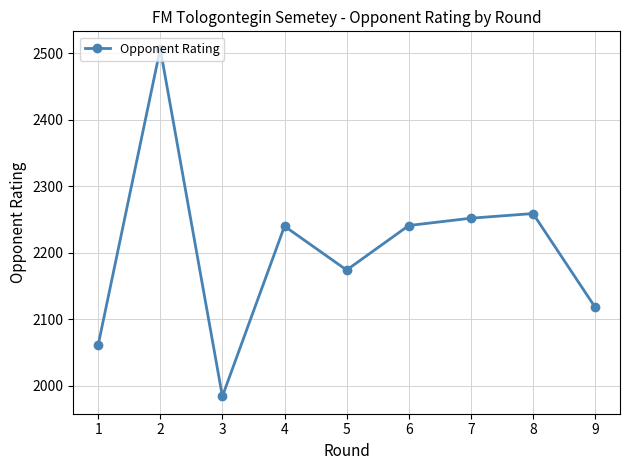

At which category does the chart reach its minimum across all series?

3